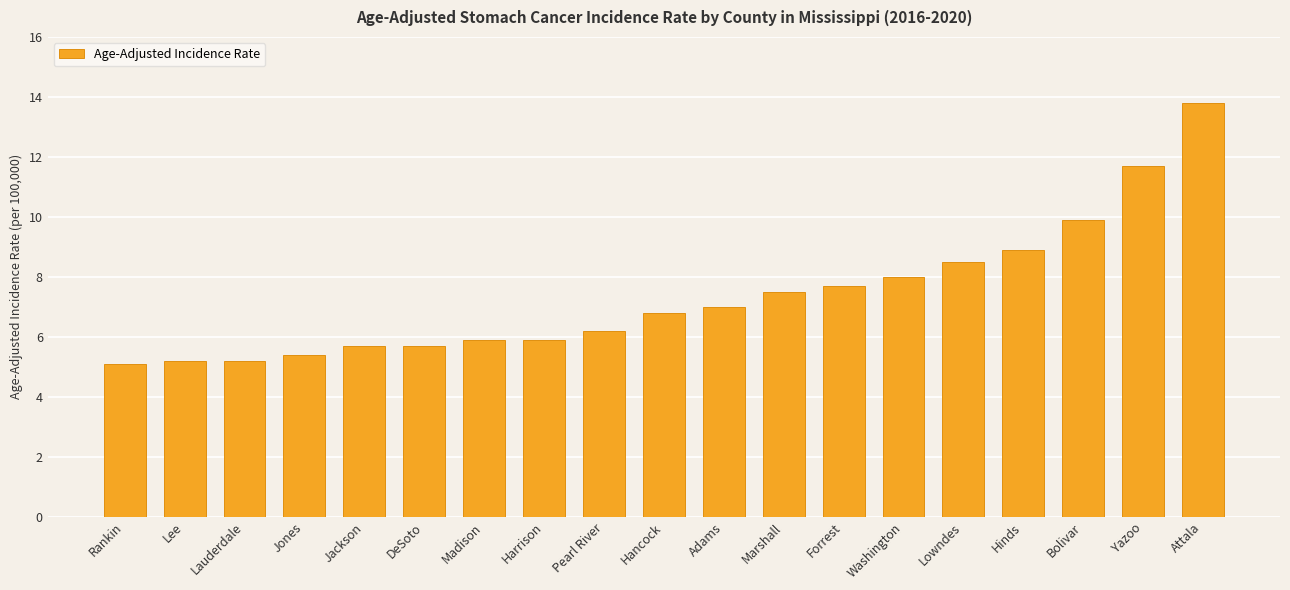

What position from the left is Washington?

14